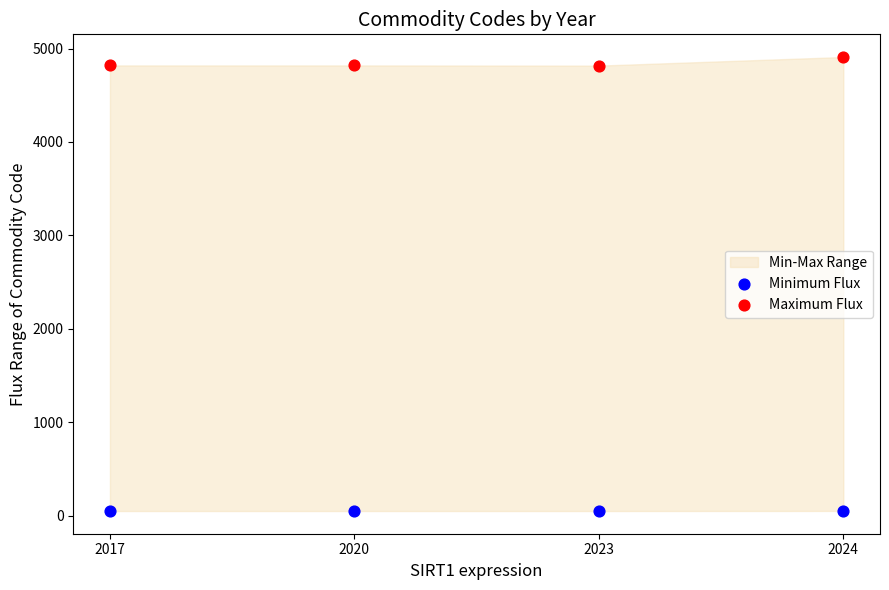

Across all data points, what is the range of Y values (max minus min)?

4861